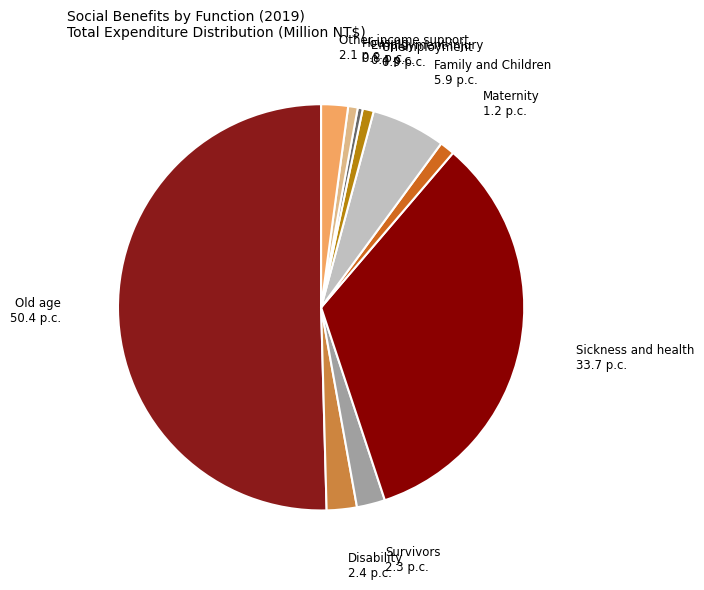

Is the sum of Sickness and health and Survivors greater than half?

No